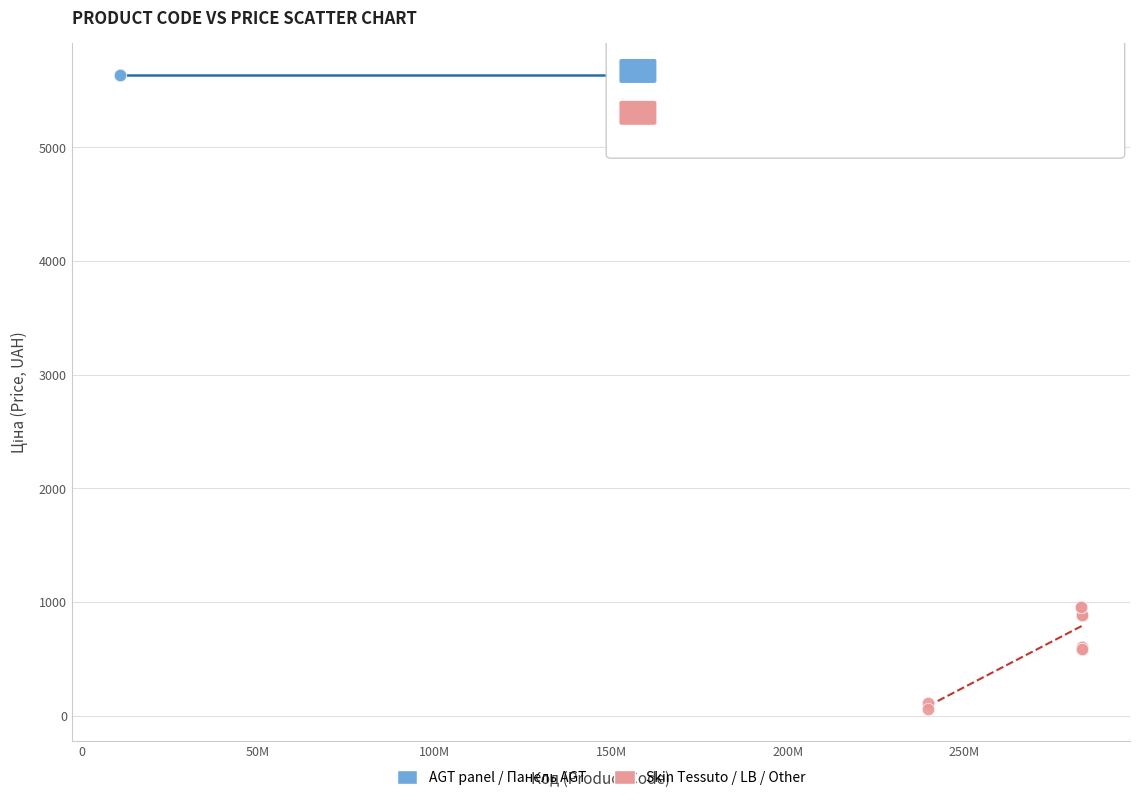

Which series reaches the minimum Y coordinate?

Skin Tessuto / LB / Other